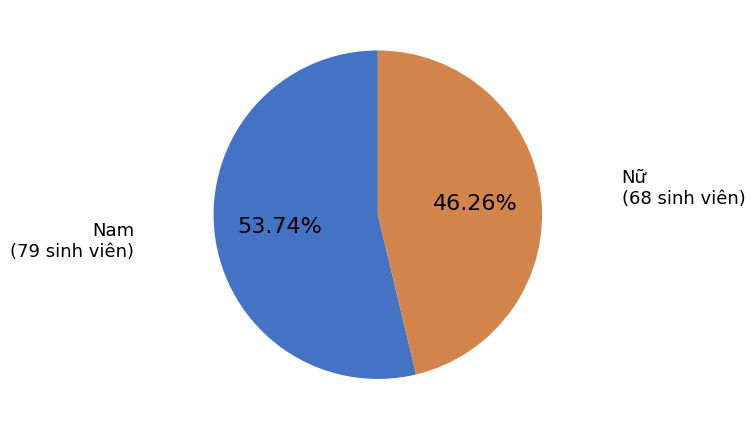

To the nearest percent, what portion does Nữ represent?

46%